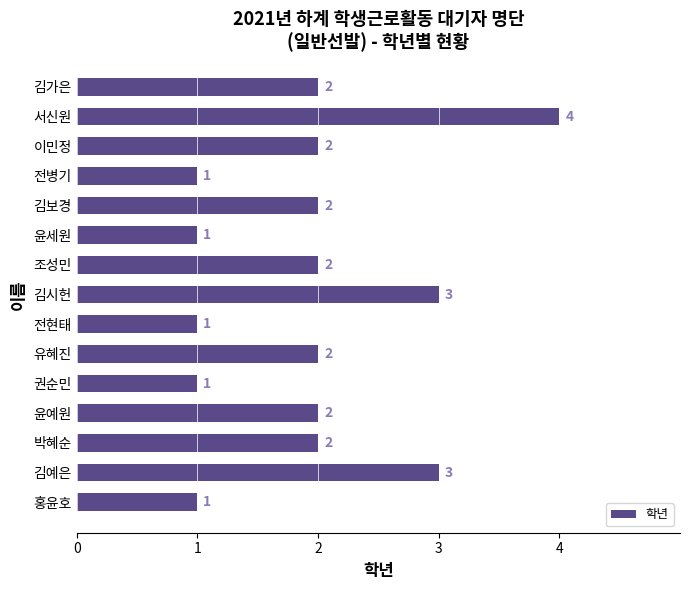

Is it true that the value at 김시헌 is 3?

True